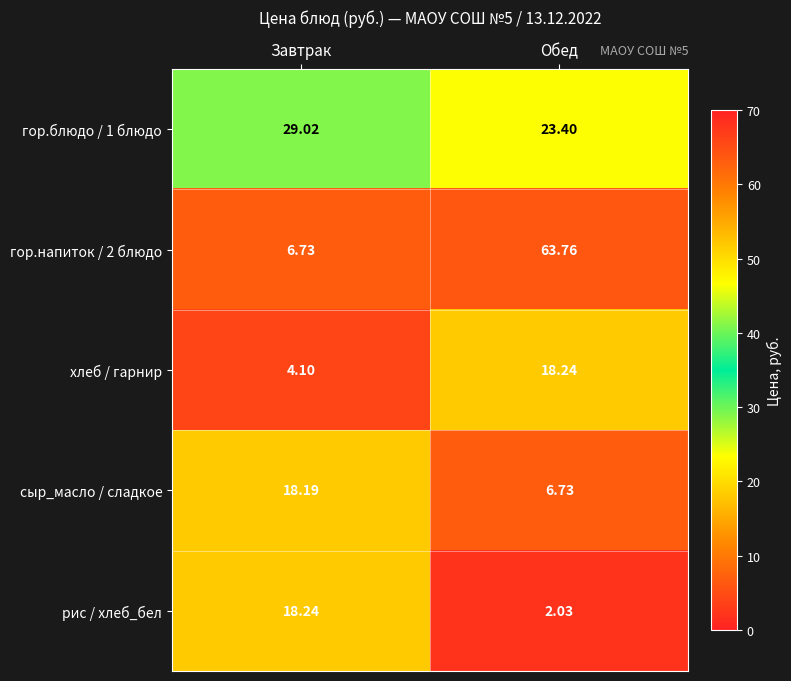

At which category does the chart reach its minimum across all series?

Обед